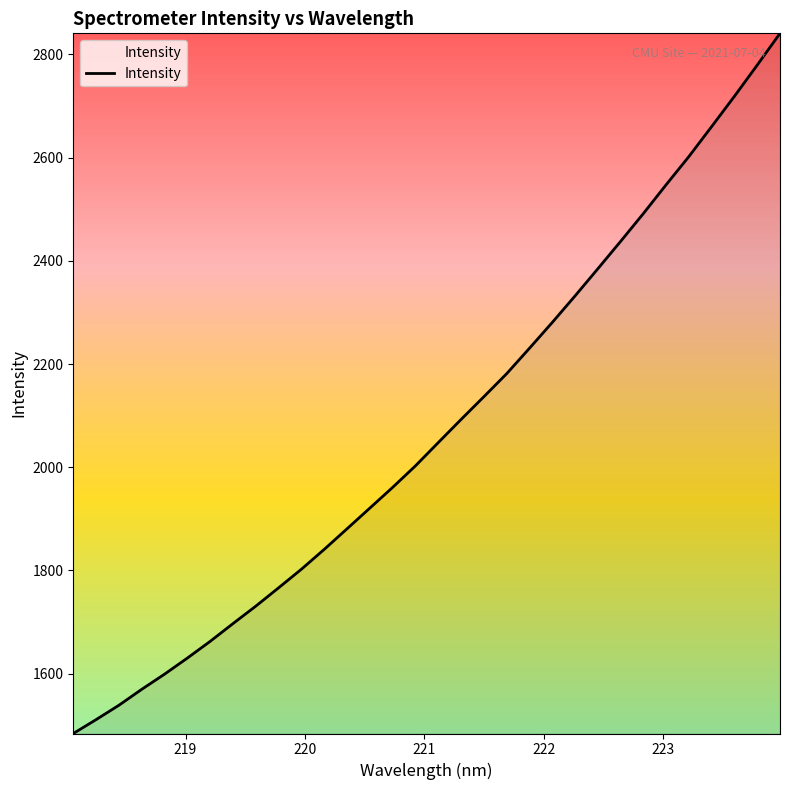

What is the minimum value shown in the chart?

1484.1